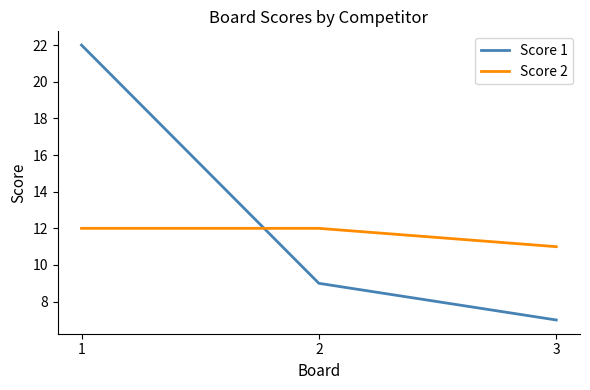

What is the total value across all series at 1?

34